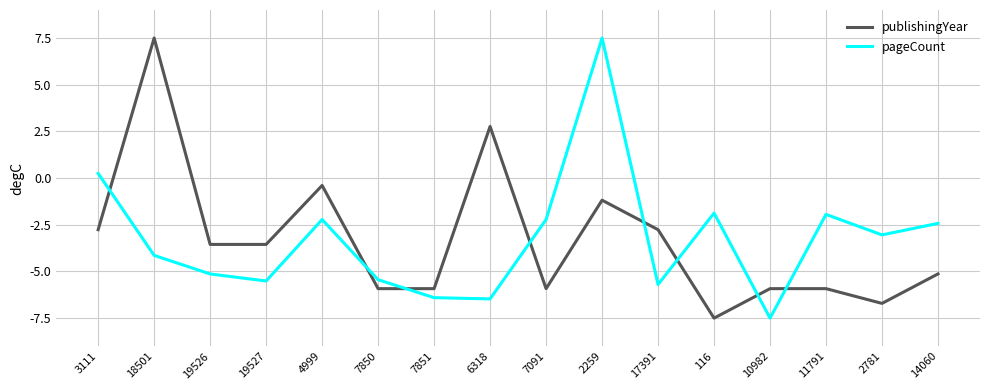

At 19527, list the series in order from largest to smallest.

publishingYear, pageCount